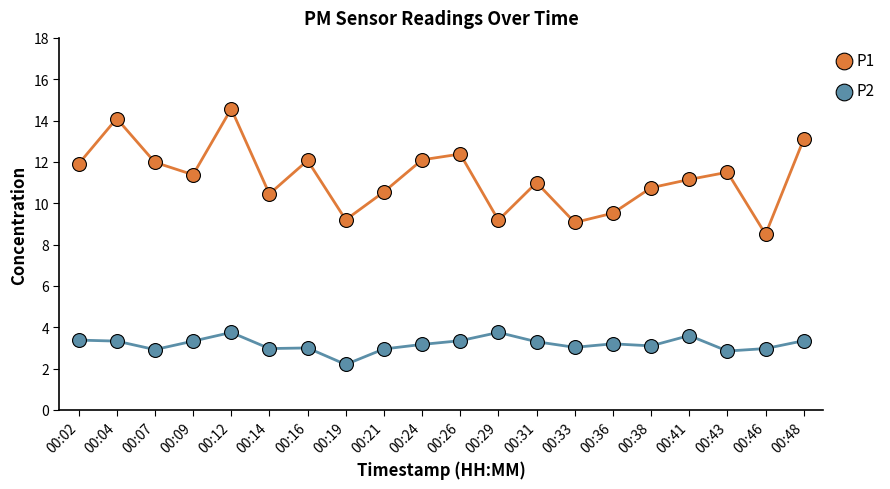

What is the total value across all series at 00:46?

11.5